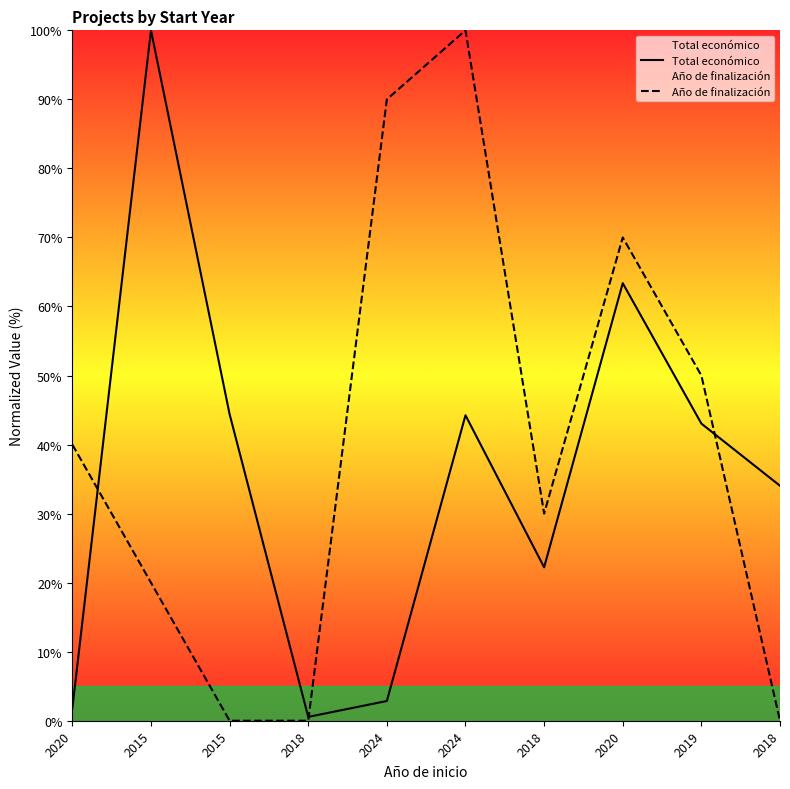

What is the difference between the second highest and second lowest values in the Total económico series?

61.6